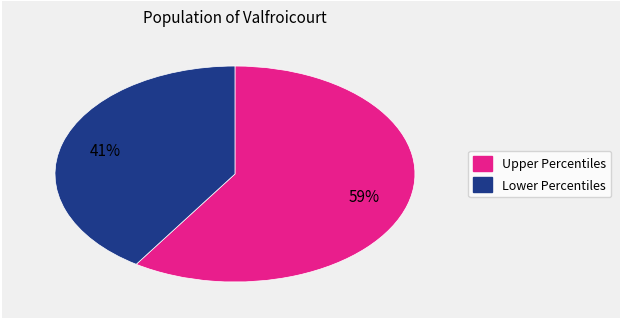

To the nearest percent, what is the difference between the largest and smallest slice percentages?

18%